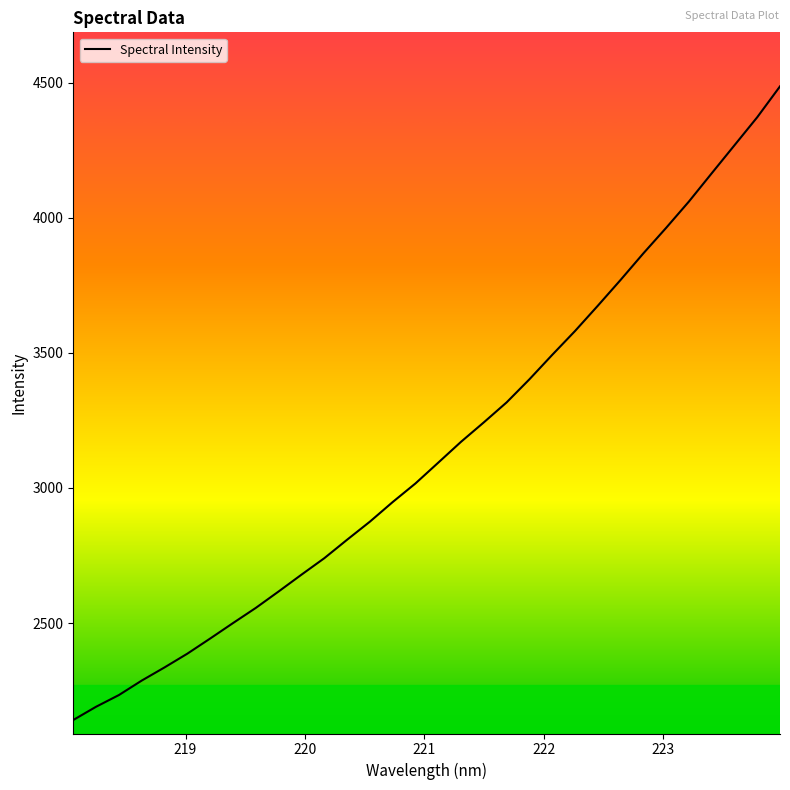

True or false: there are more than 0 points higher than both neighbors.

False